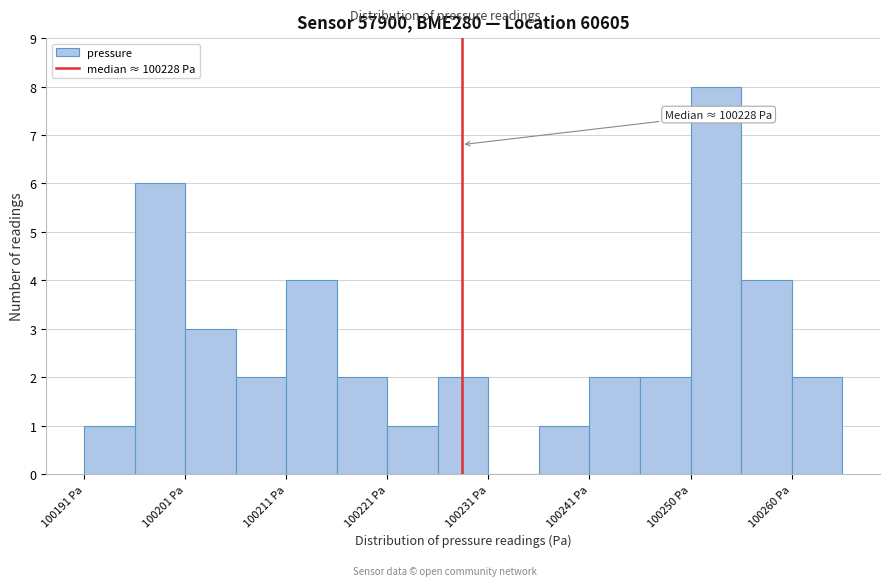

Which range on the x-axis has the tallest bar?

100250 to 100255